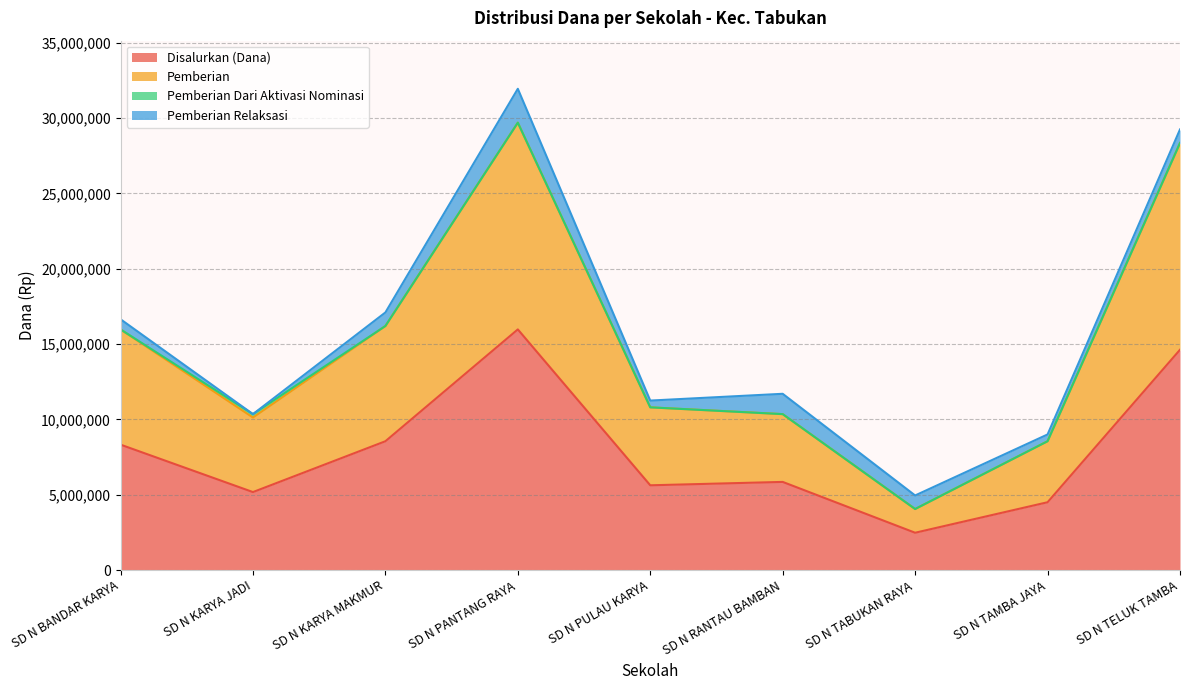

Which series has the widest spread of values?

Pemberian